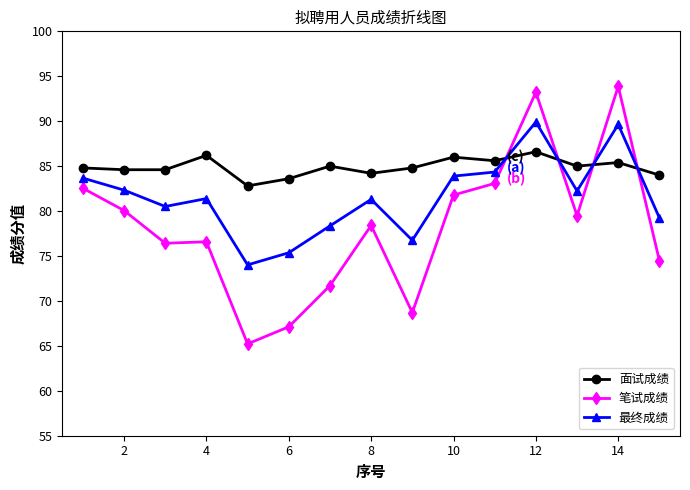

Is this an area chart (filled region under the line)?

No